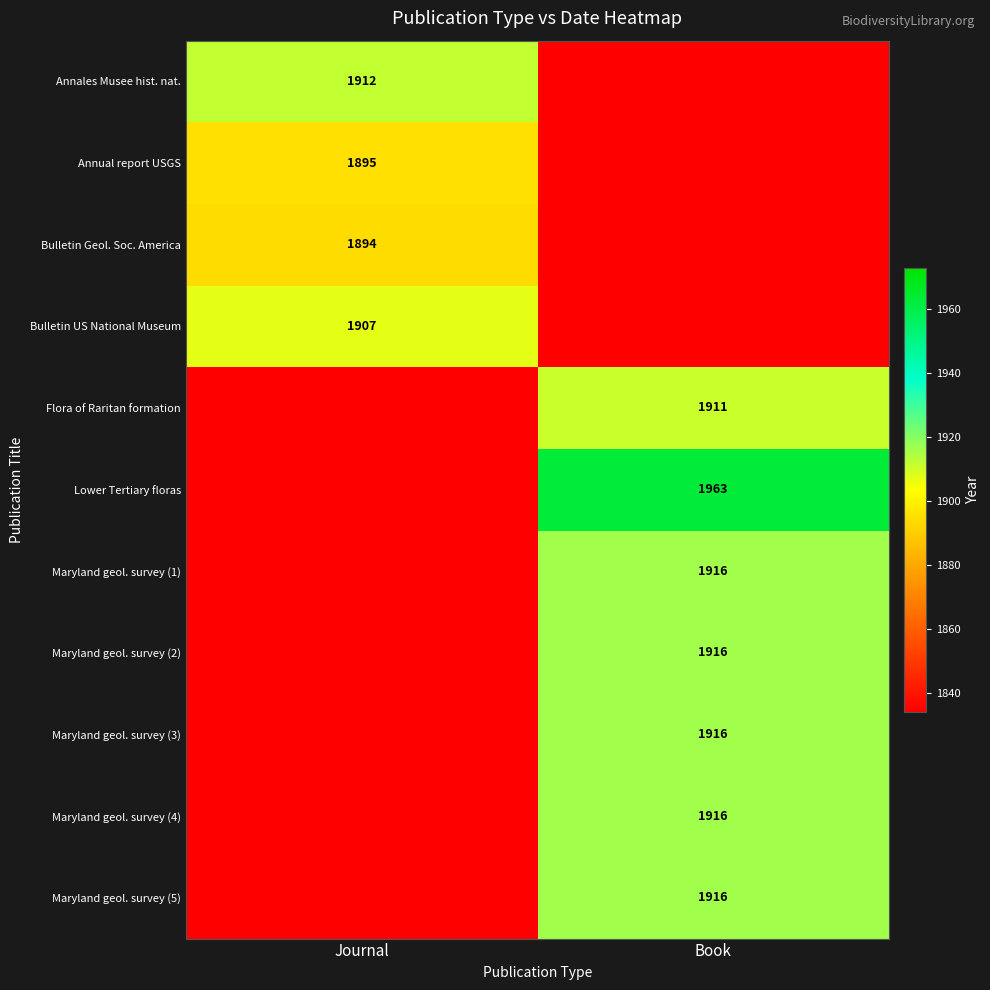

Is it true that Maryland geol. survey (3) equals 1916 at Book?

True